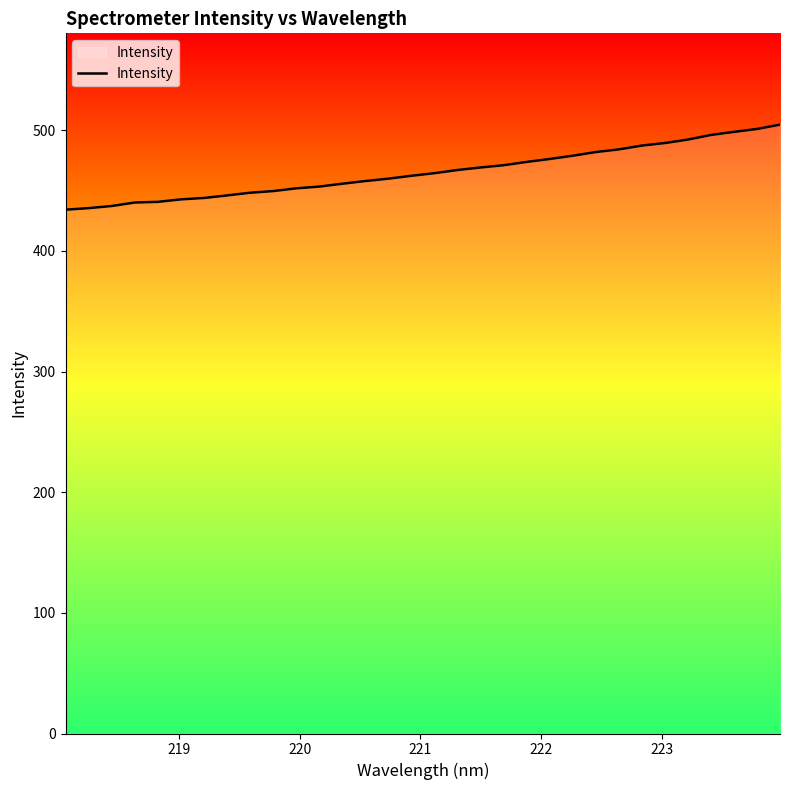

What is the greatest value displayed?

504.7